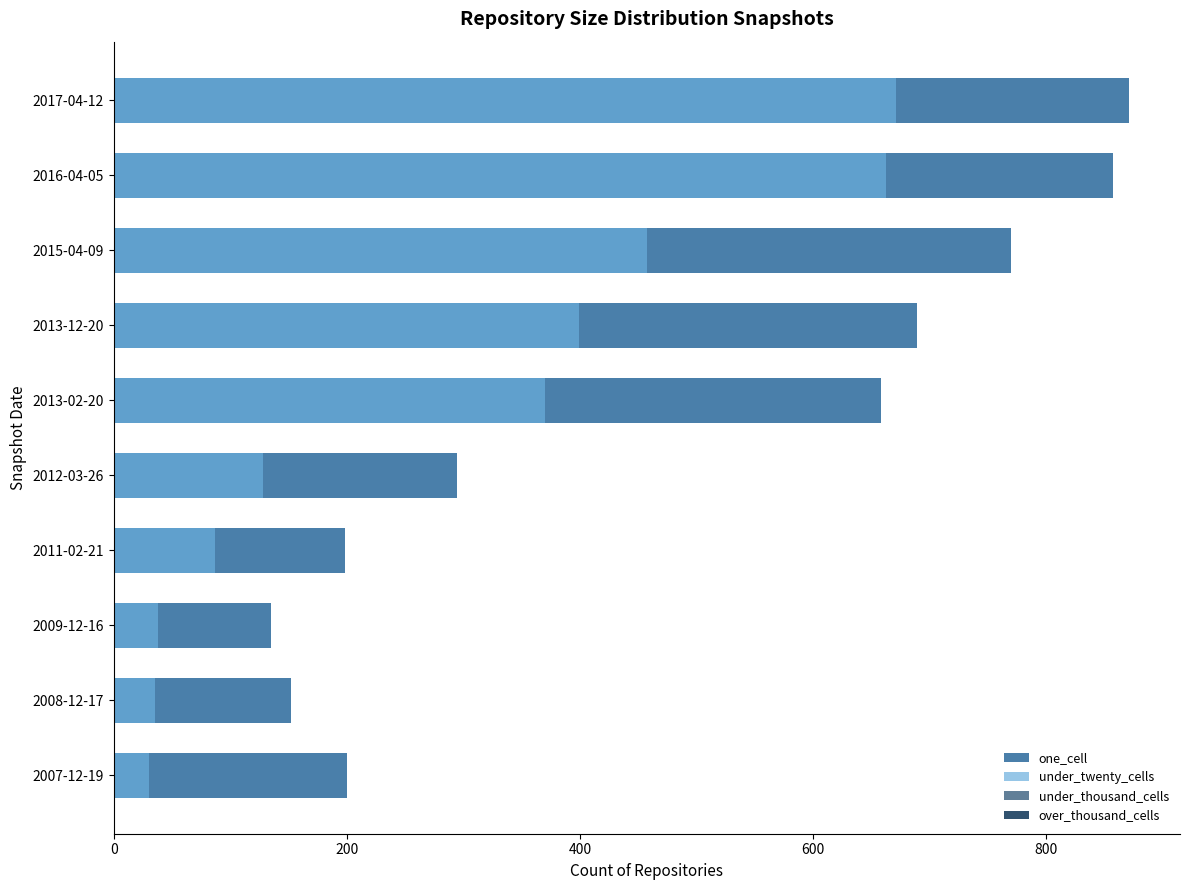

What are all the series names shown in the legend?

one_cell, under_twenty_cells, under_thousand_cells, over_thousand_cells